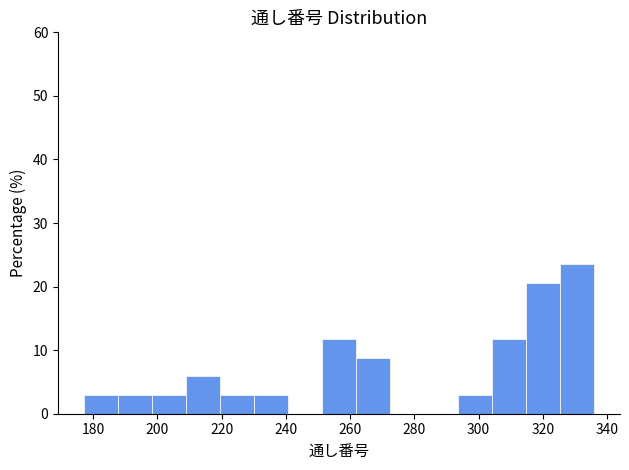

Which range on the x-axis has the tallest bar?

325.4 to 336.0